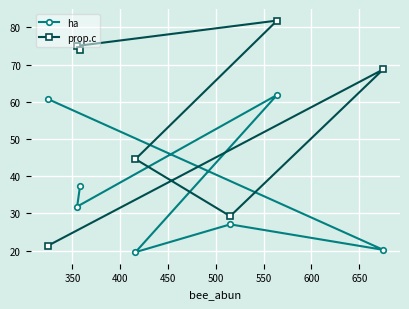

What is the value of the ha point at the 3rd from the left?

37.4